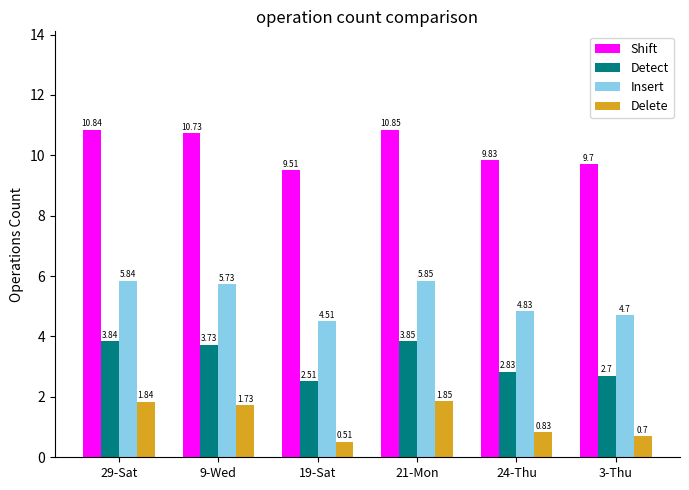

Rank the categories by Delete value from highest to lowest.

21-Mon, 29-Sat, 9-Wed, 24-Thu, 3-Thu, 19-Sat